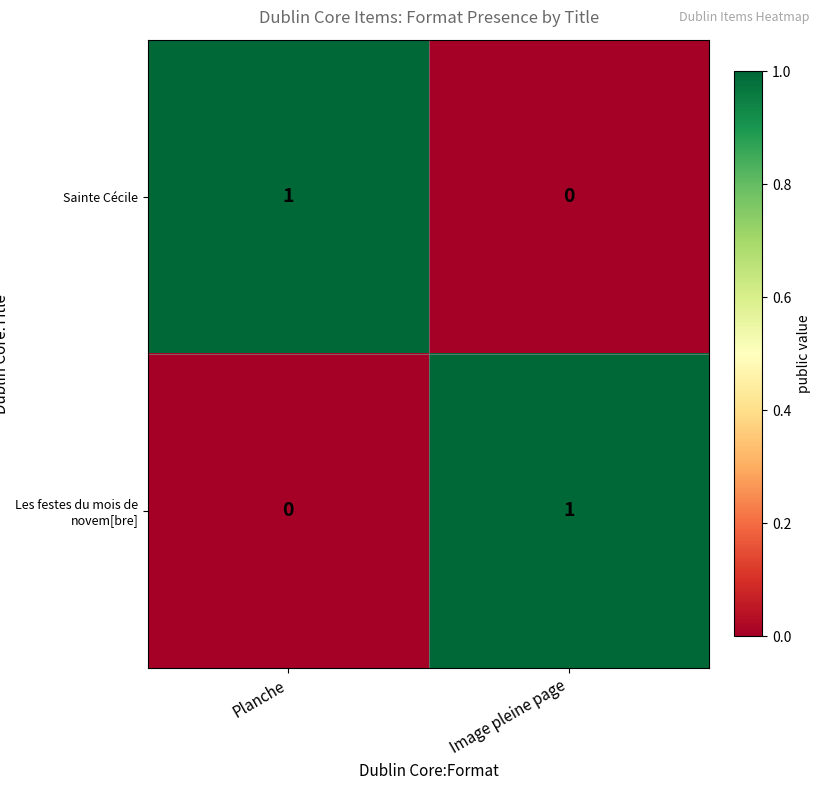

At which label is Sainte Cécile closest to 0?

Image pleine page